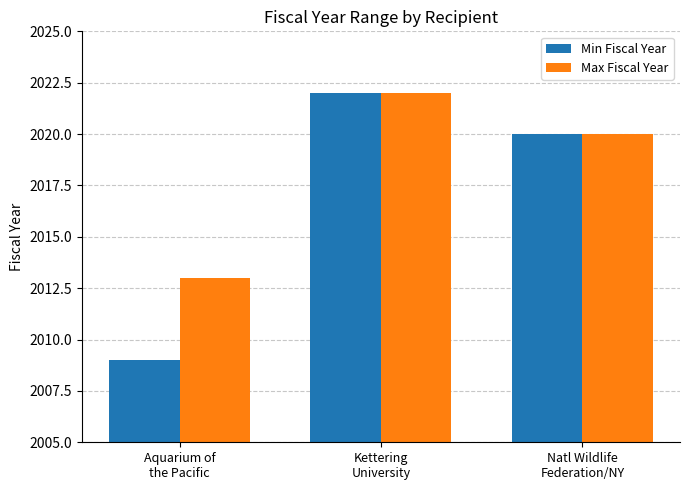

Which category has the lowest value across all series?

Aquarium of
the Pacific